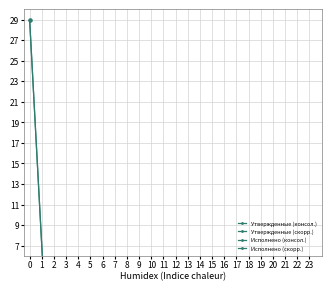

What is the maximum value shown in the chart?

29.0